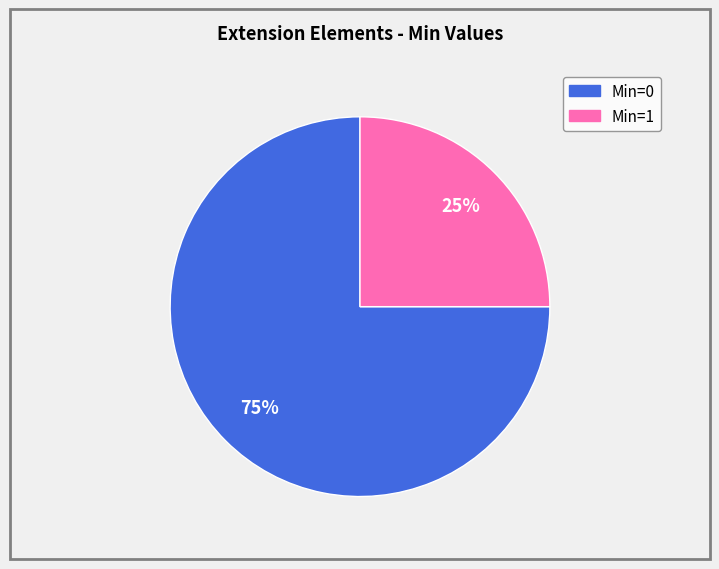

Is there any slice that represents more than half of the pie?

Yes